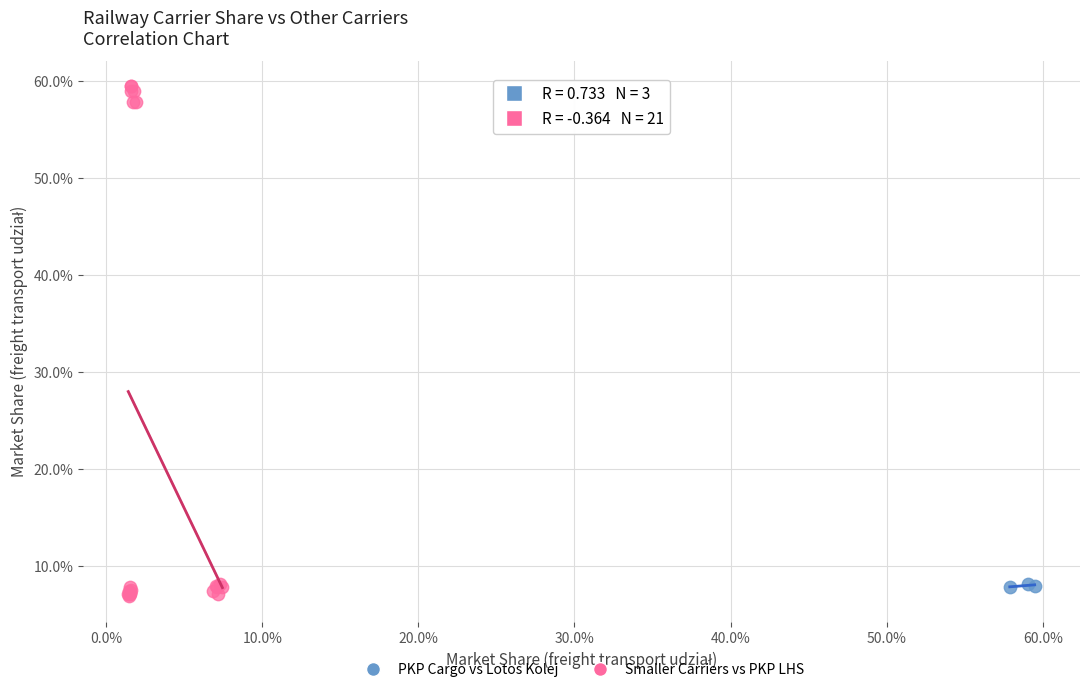

What are all the series names shown in the legend?

PKP Cargo vs Lotos Kolej, Smaller Carriers vs PKP LHS